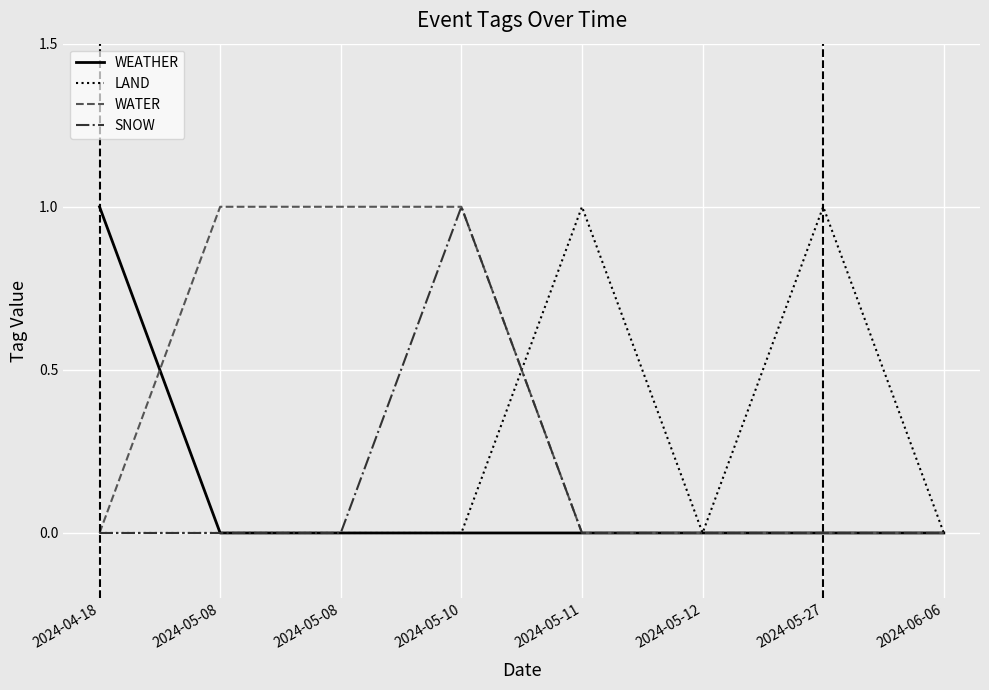

Reading left to right, transcribe all the data shown in this chart.

WEATHER: 1	0	0	0	0	0	0	0
LAND: 0	0	0	0	1	0	1	0
WATER: 0	1	1	1	0	0	0	0
SNOW: 0	0	0	1	0	0	0	0